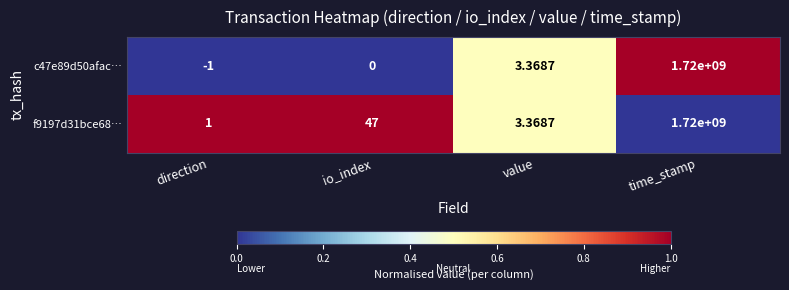

Rank the categories by f9197d31bce68… value from highest to lowest.

time_stamp, io_index, value, direction